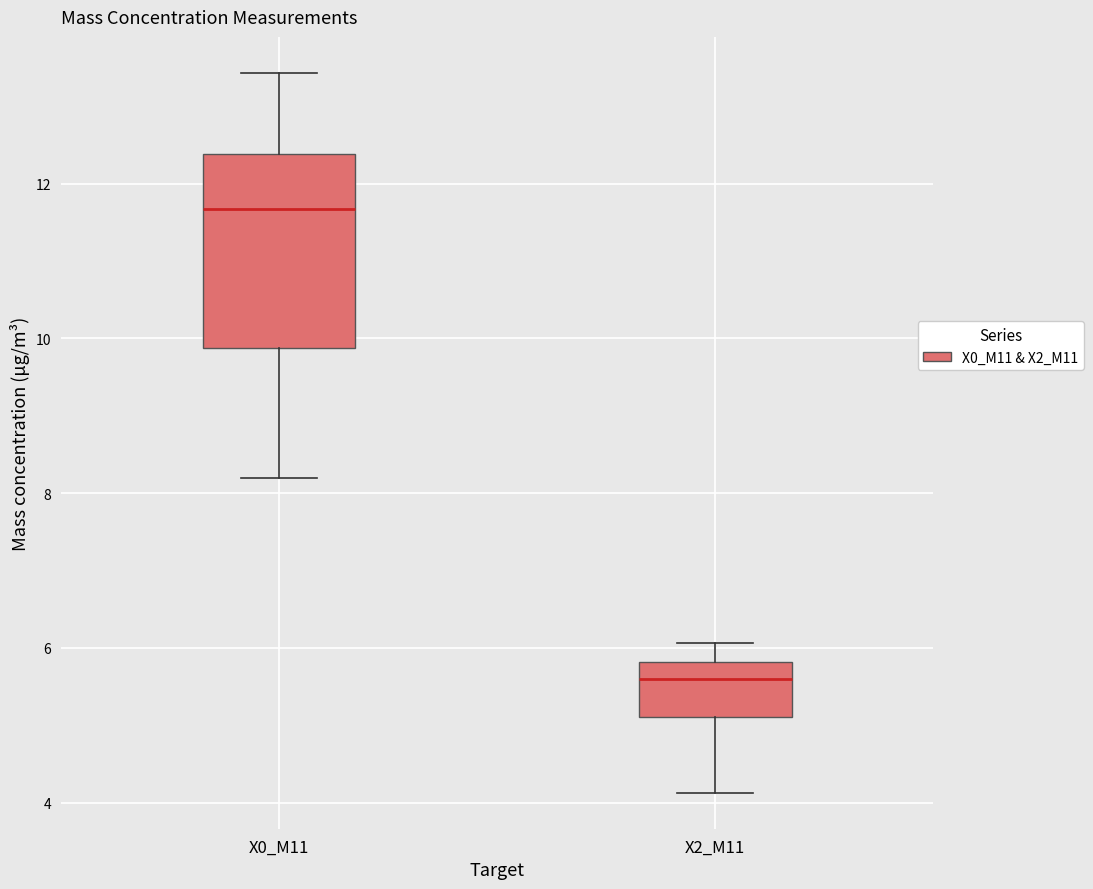

Where does the median line of the box for X2_M11 sit on the y-axis? The values are not printed on the chart, so give them approximately, as read against the axis.

5.6